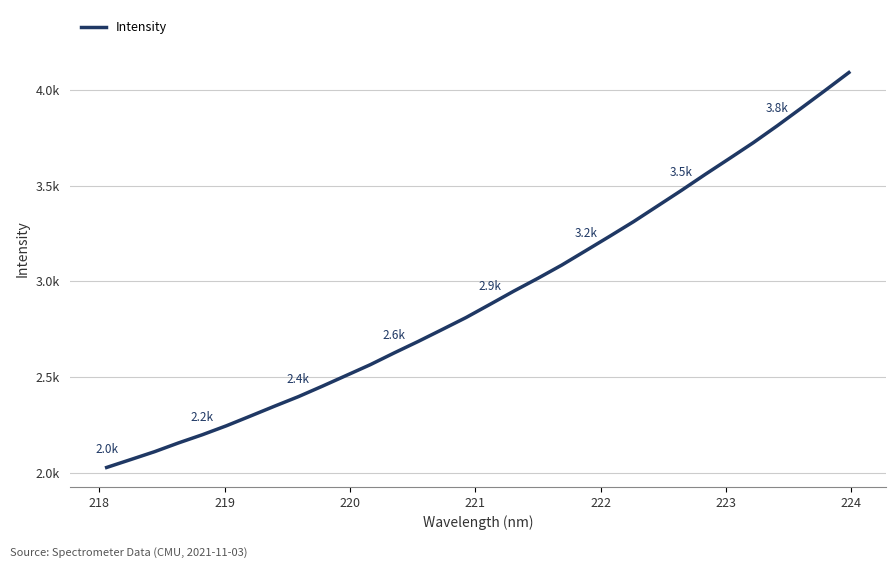

Reading left to right, transcribe all the data shown in this chart.

2027.4	2068.4	2109.8	2155.7	2198.7	2245.3	2296.0	2347.3	2397.3	2451.9	2508.1	2564.2	2625.8	2685.6	2747.8	2810.6	2879.5	2949.0	3015.5	3084.8	3159.8	3235.1	3311.8	3393.3	3474.9	3559.0	3641.1	3723.9	3812.1	3903.8	3996.6	4090.7